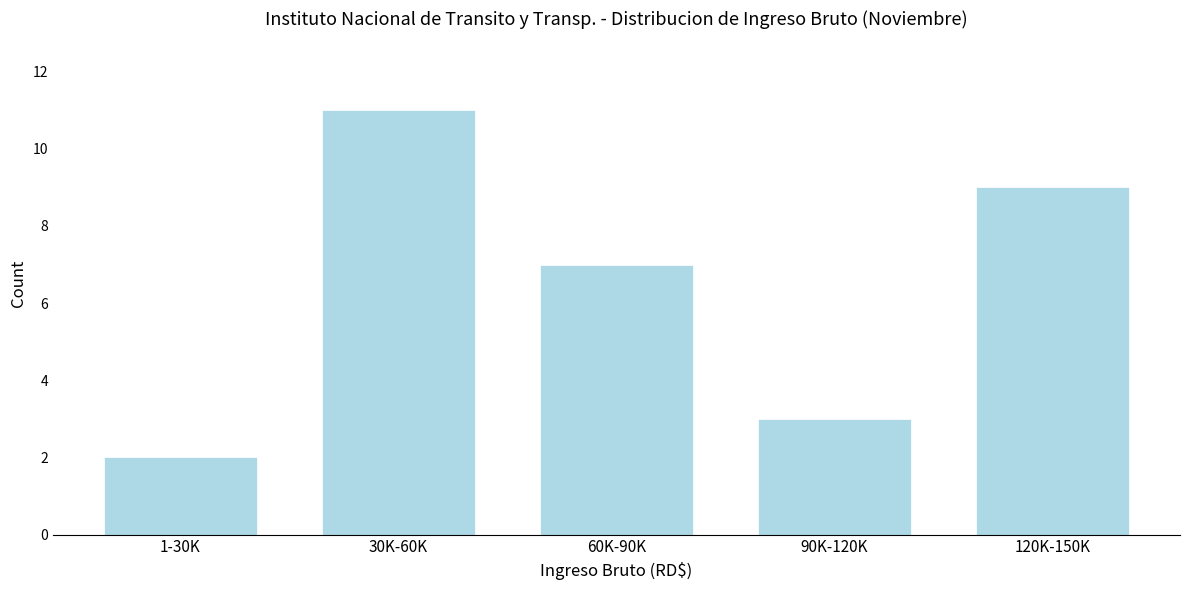

Reading right to left, transcribe all the data shown in this chart.

120K-150K=9	90K-120K=3	60K-90K=7	30K-60K=11	1-30K=2